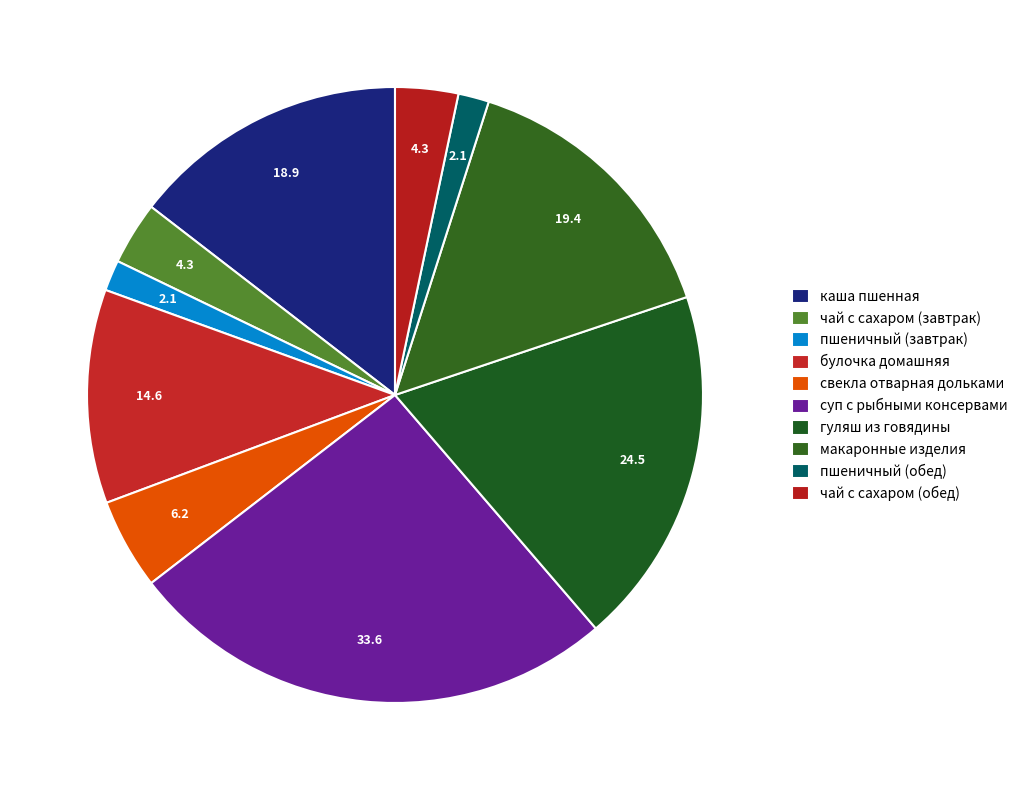

The чай с сахаром (обед) slice represents 3% of the pie. True or false?

True